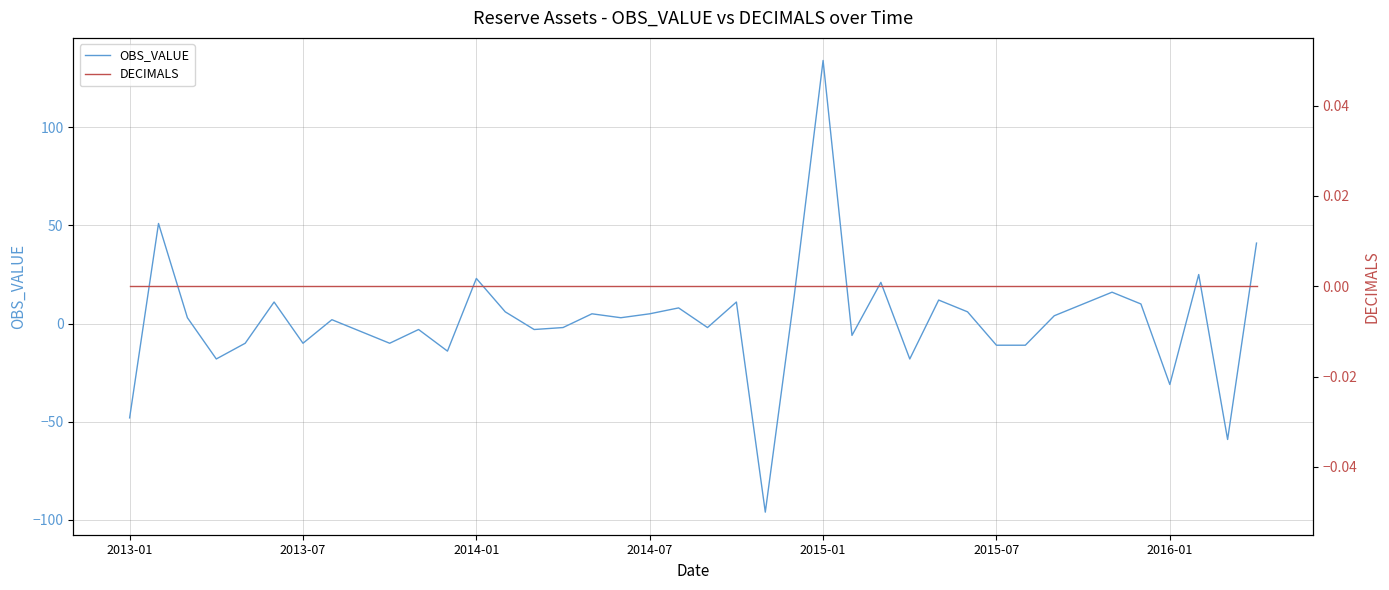

True or false: DECIMALS and OBS_VALUE intersect in this chart.

True